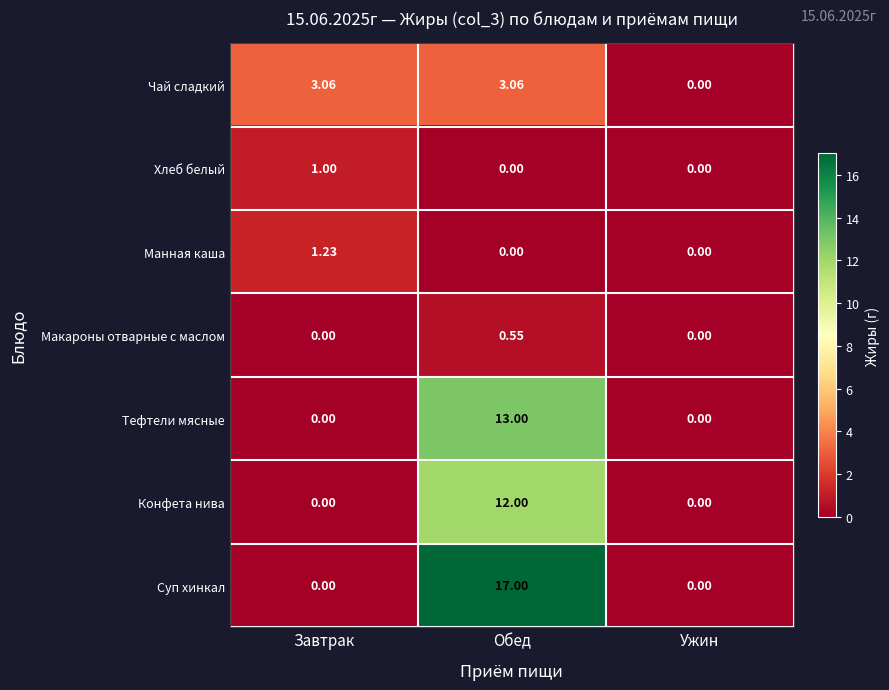

At which category is the sum across all series the highest?

Обед